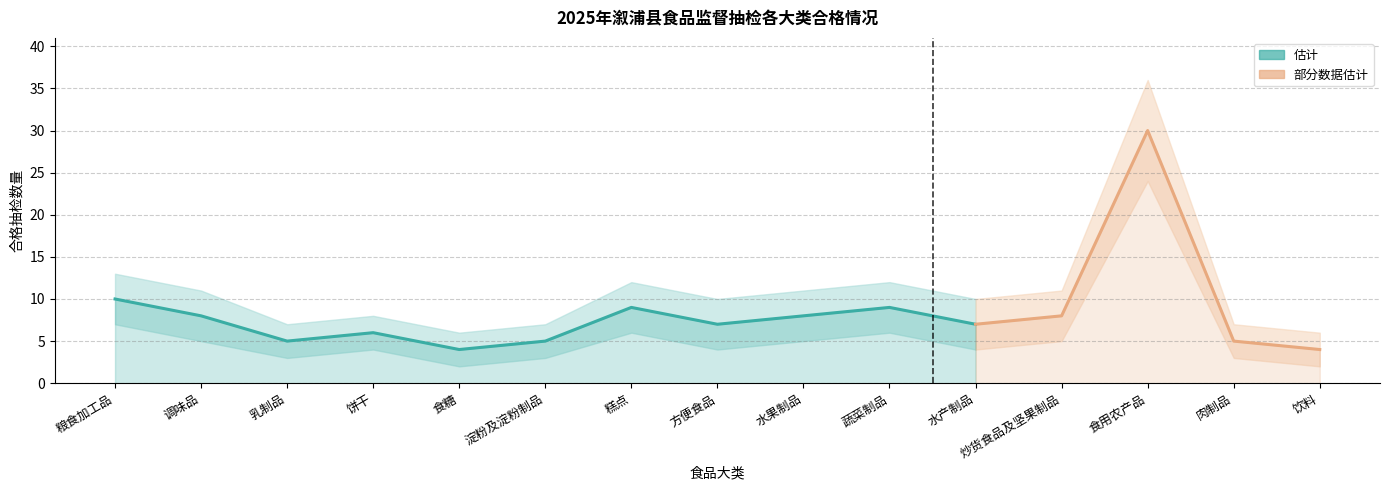

Which has a higher value, 调味品 or 肉制品?

调味品